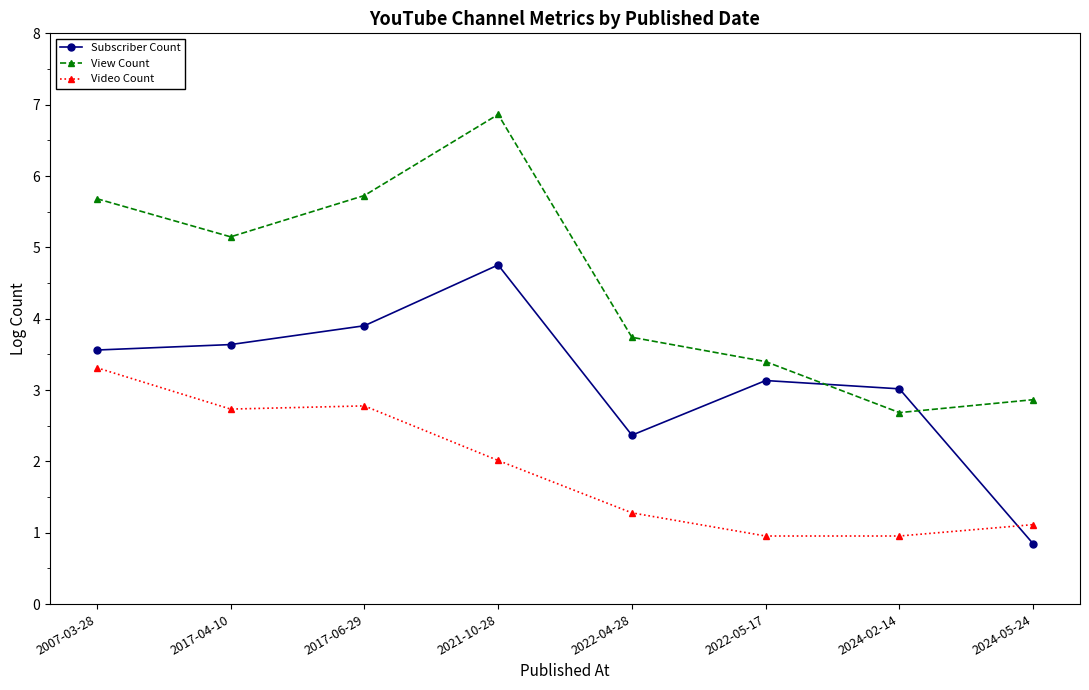

True or false: Video Count and View Count cross at least once.

False